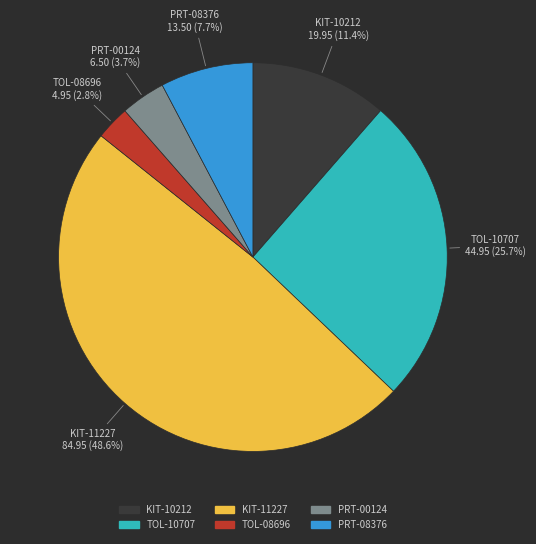

Rank the categories by value from highest to lowest.

KIT-11227, TOL-10707, KIT-10212, PRT-08376, PRT-00124, TOL-08696